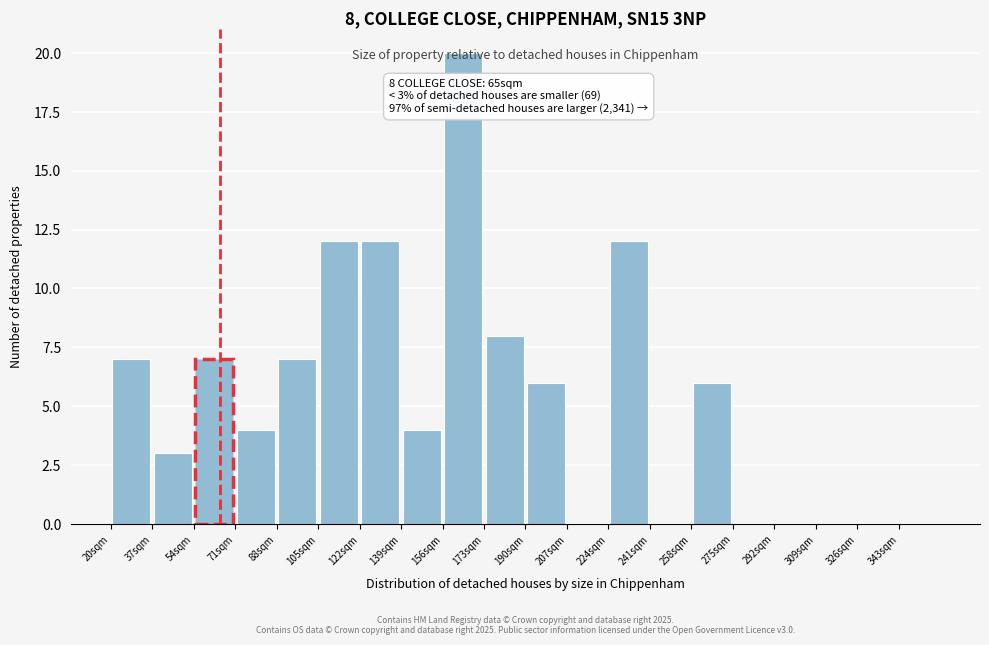

Which range on the x-axis has the tallest bar?

156 to 173